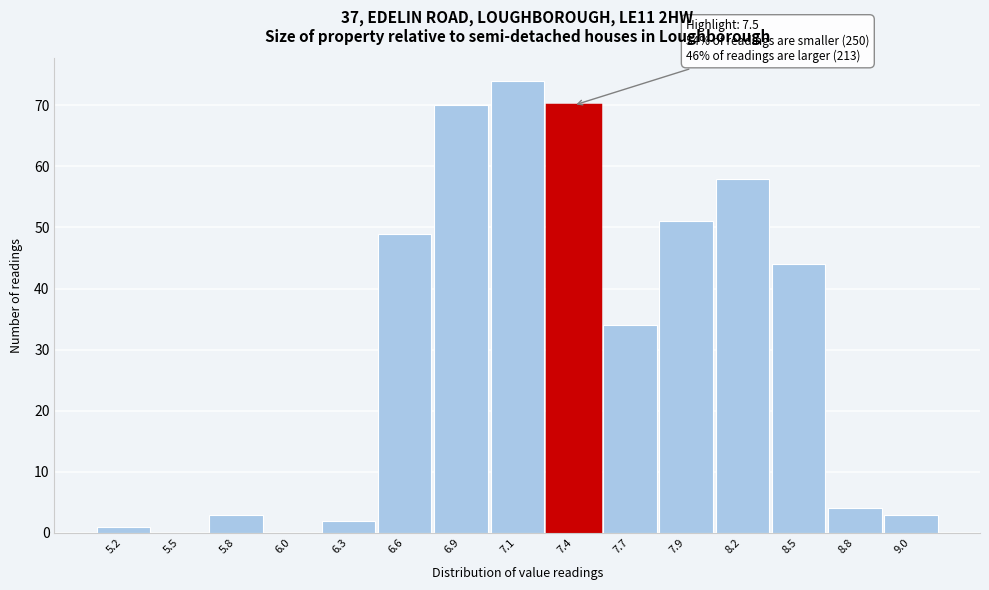

Reading right to left, transcribe all the data shown in this chart.

9.0=3	8.8=4	8.5=44	8.2=58	7.9=51	7.7=34	7.4=70	7.1=74	6.9=70	6.6=49	6.3=2	6.0=0	5.8=3	5.5=0	5.2=1